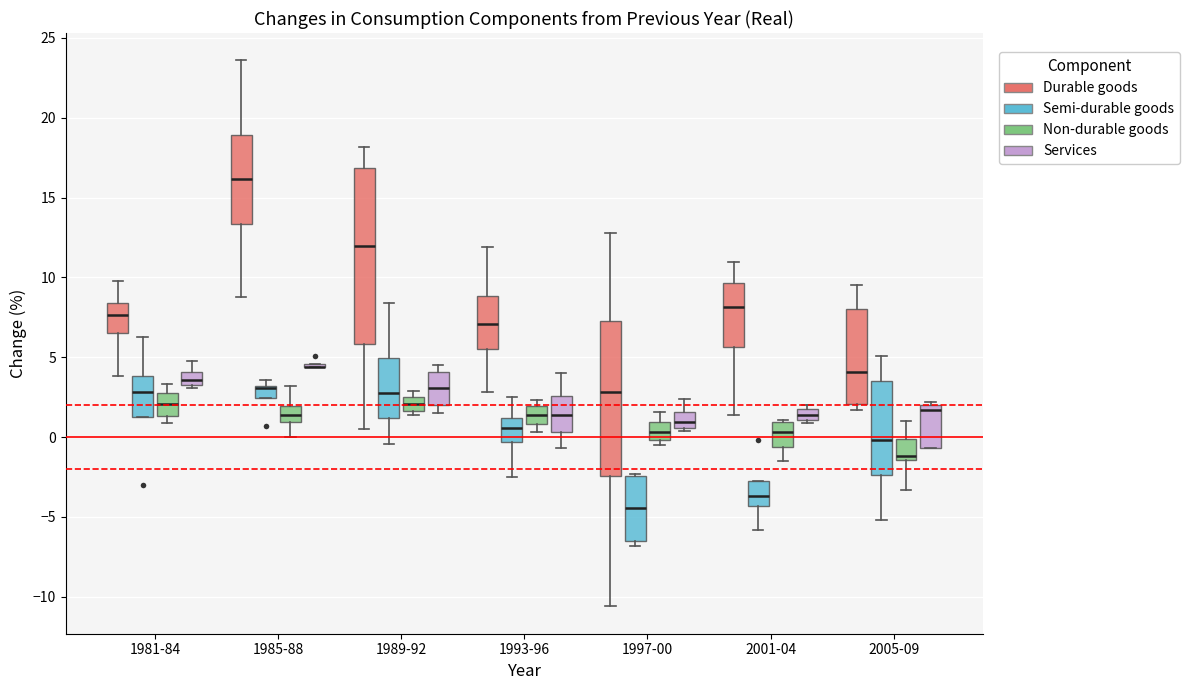

Comparing the boxes themselves (not the whiskers), which one is the tallest?

1989-92 (Durable goods)